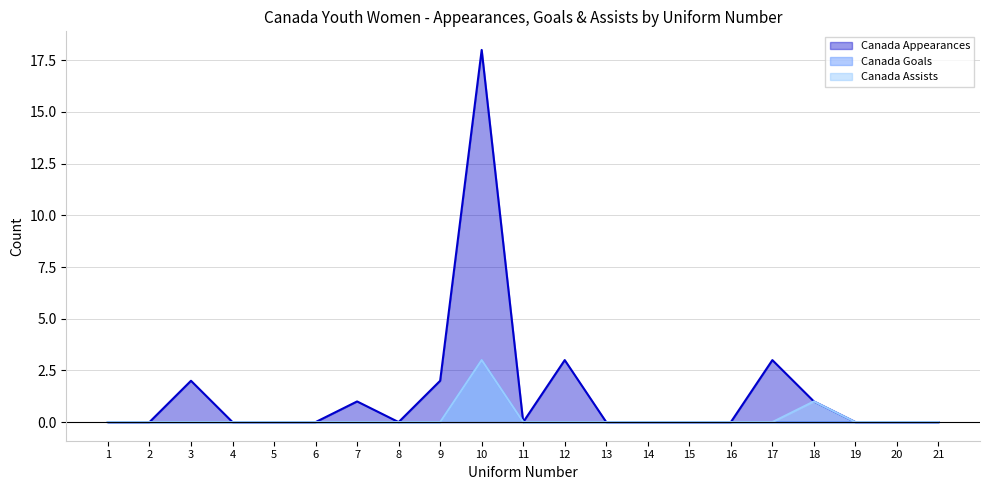

List the series in order of their peak value, highest first.

Canada Appearances, Canada Goals, Canada Assists